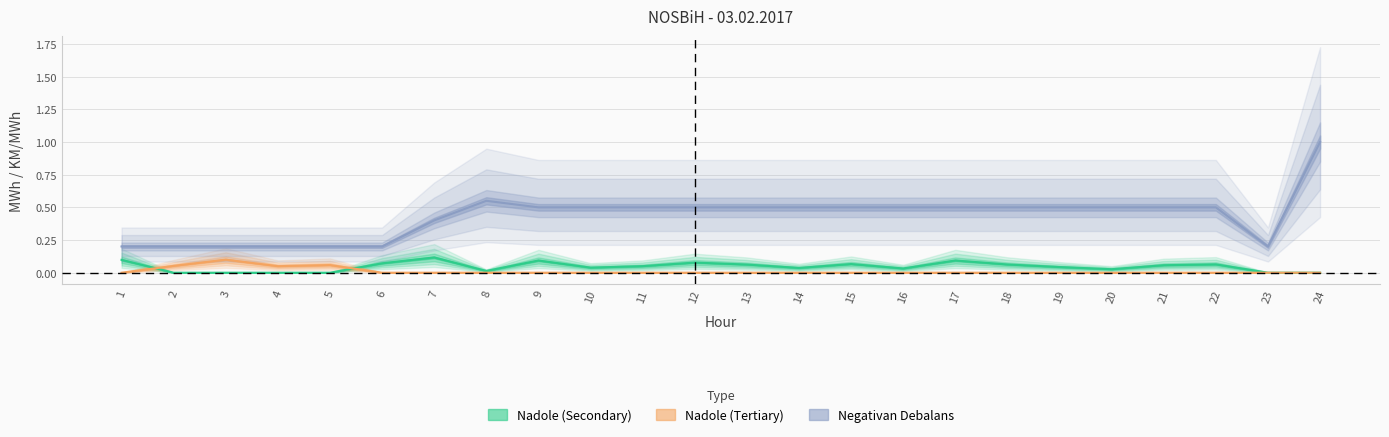

How many data points in Nadole (Secondary) are above 0?

18